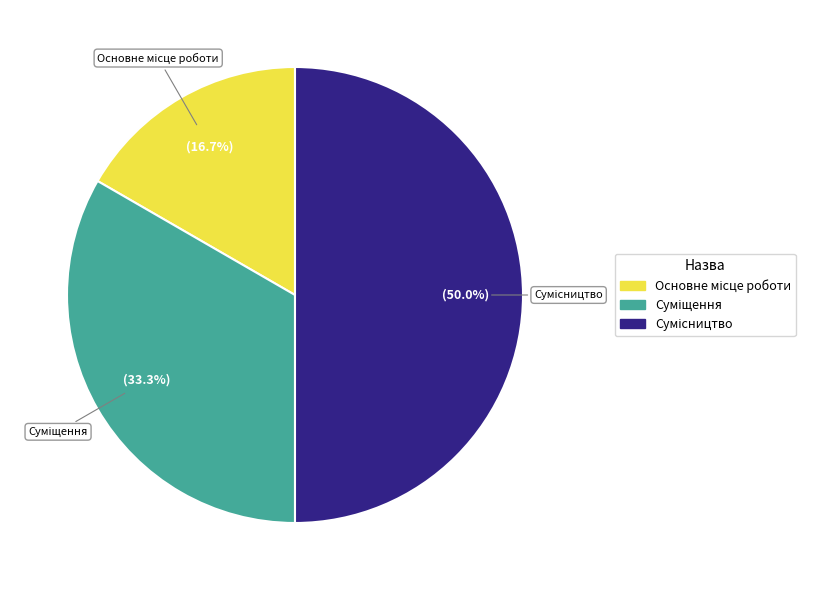

To the nearest percent, what is the difference between the largest and smallest slice percentages?

33%